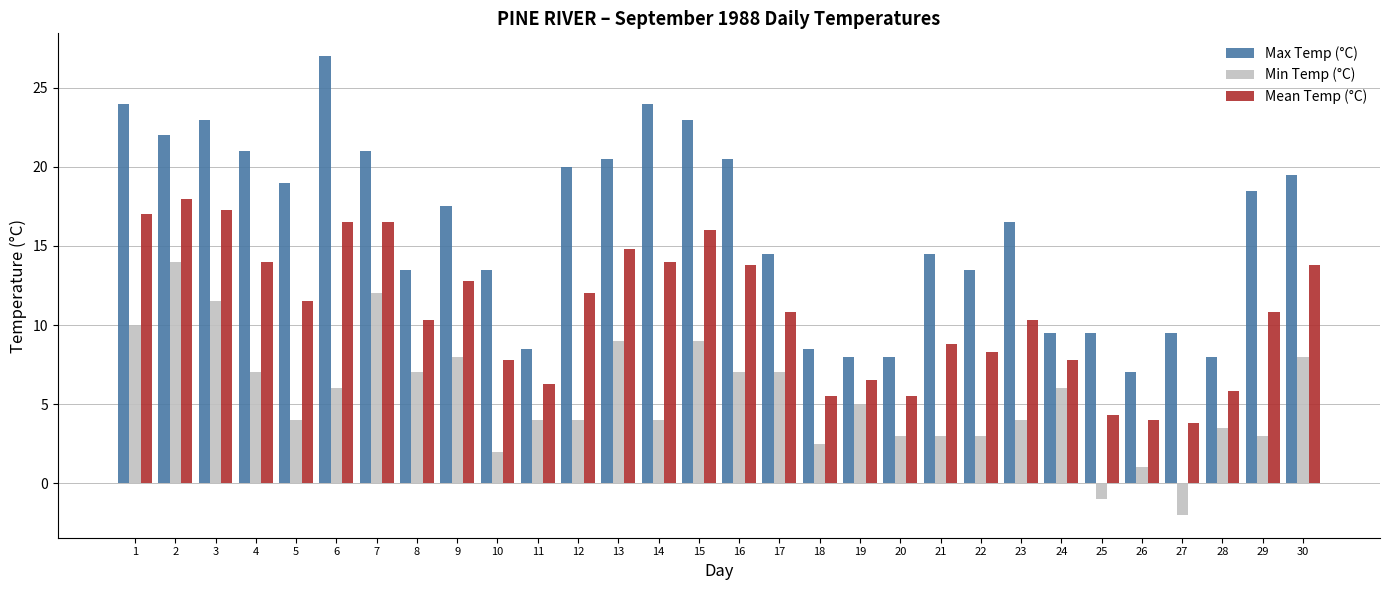

Which series changed the most between 13 and 17?

Max Temp (°C)